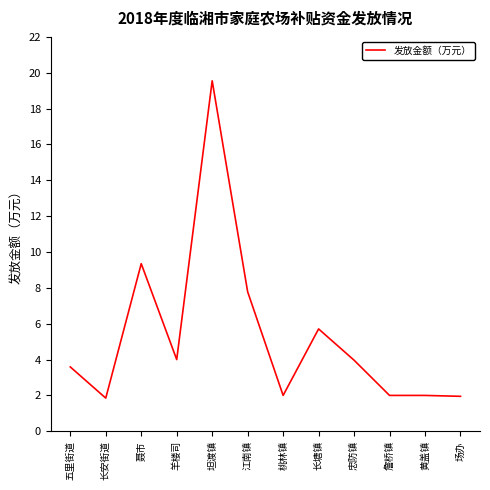

The chart shows a value of 1.0 at 羊楼司. True or false?

False